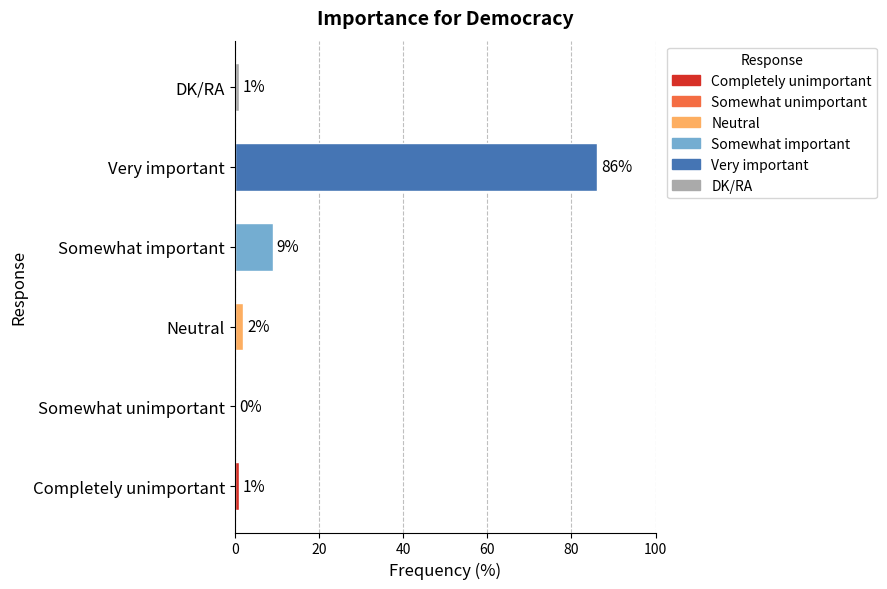

Between Somewhat unimportant and Neutral, which is larger?

Neutral